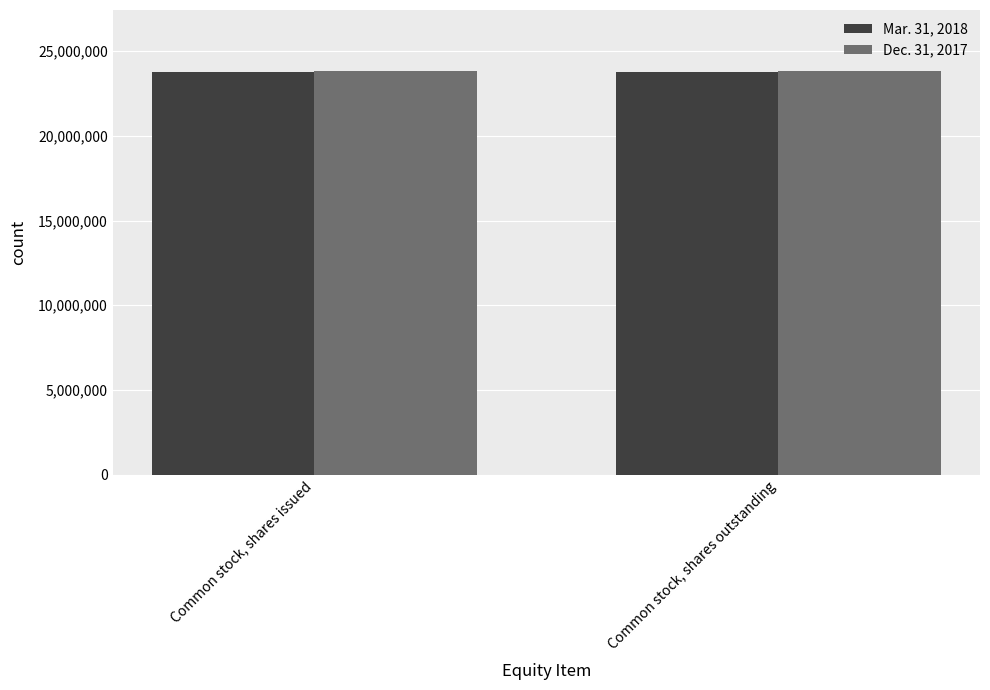

How many groups of bars are there?

2